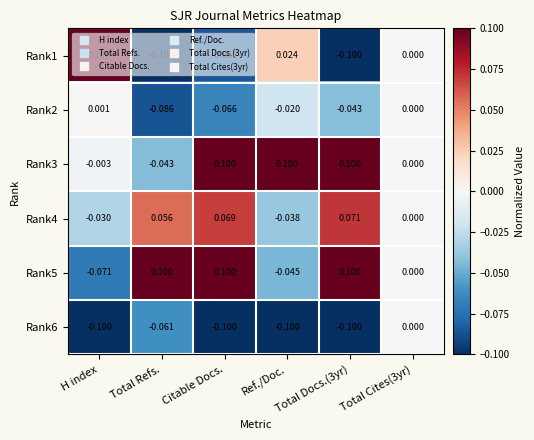

At which label does Rank1 first exceed 0?

H index